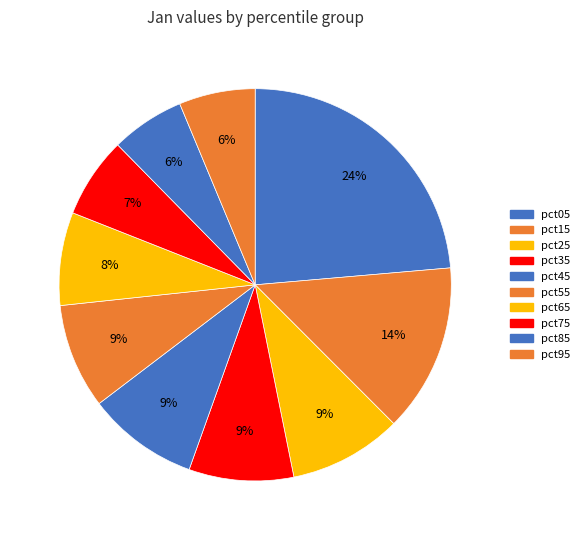

To the nearest percent, what is the difference between the largest and smallest slice percentages?

18%